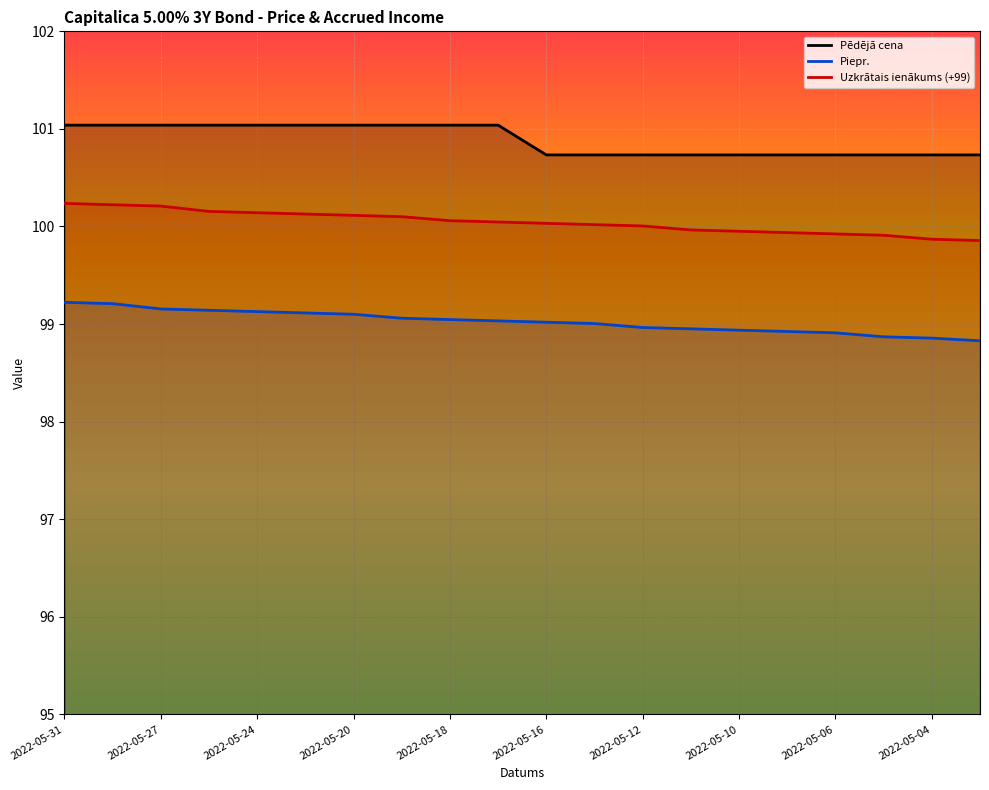

How many lines are shown in the chart?

3